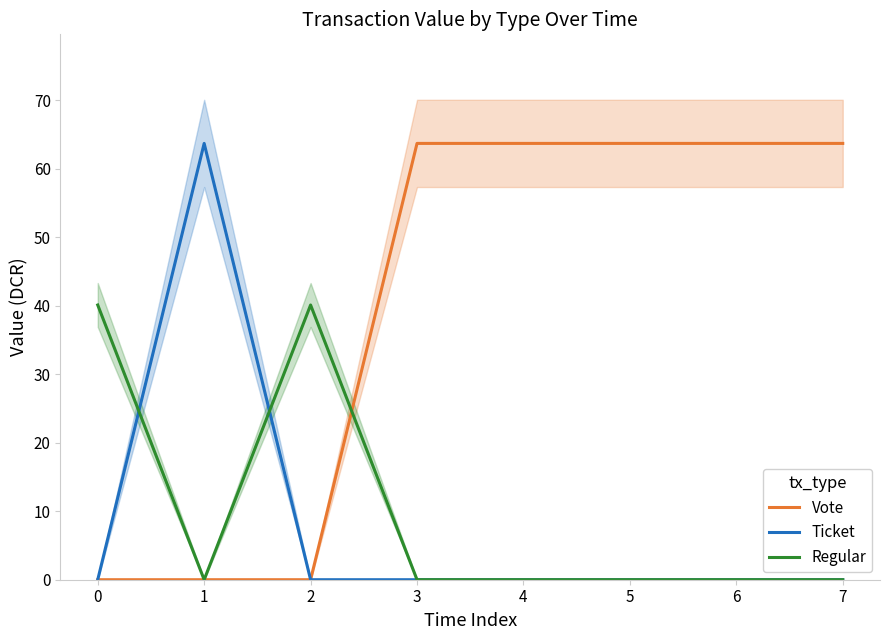

What is the average value of the Vote series?

39.8